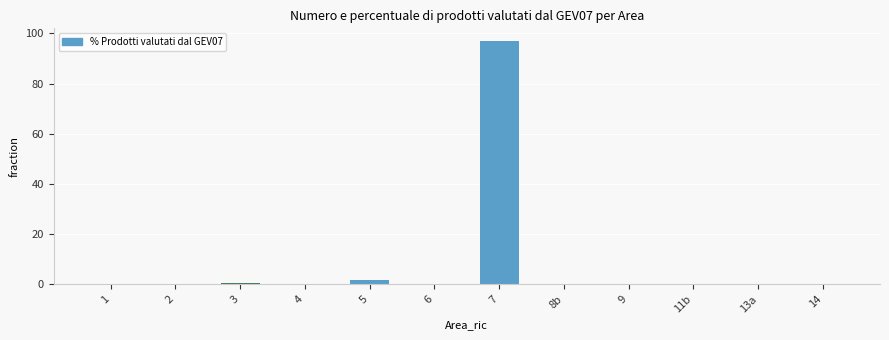

At which category does the chart reach its peak across all series?

7